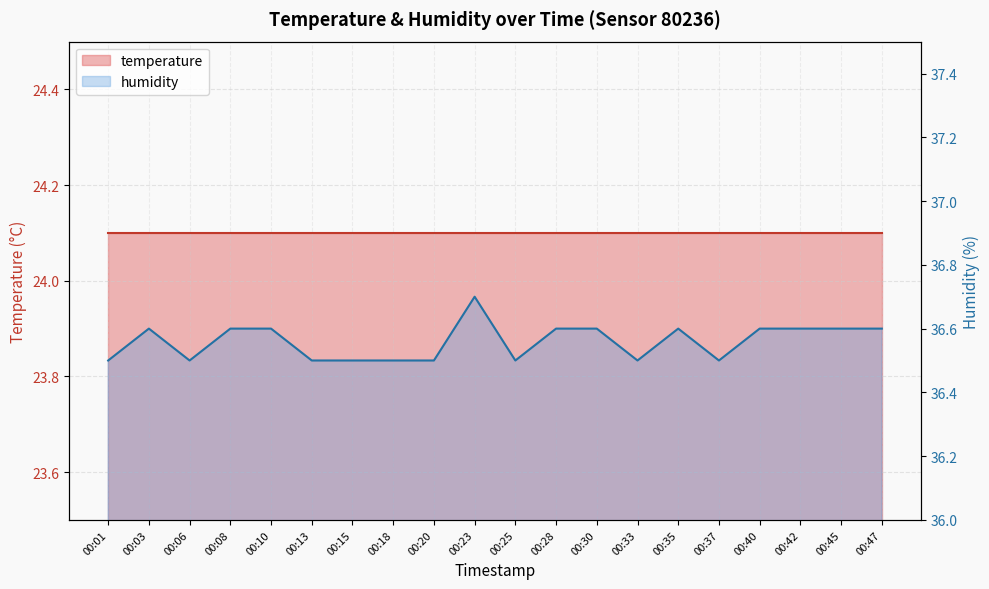

Reading right to left, list all the values displayed in this chart.

00:47=36.6	00:45=36.6	00:42=36.6	00:40=36.6	00:37=36.5	00:35=36.6	00:33=36.5	00:30=36.6	00:28=36.6	00:25=36.5	00:23=36.7	00:20=36.5	00:18=36.5	00:15=36.5	00:13=36.5	00:10=36.6	00:08=36.6	00:06=36.5	00:03=36.6	00:01=36.5